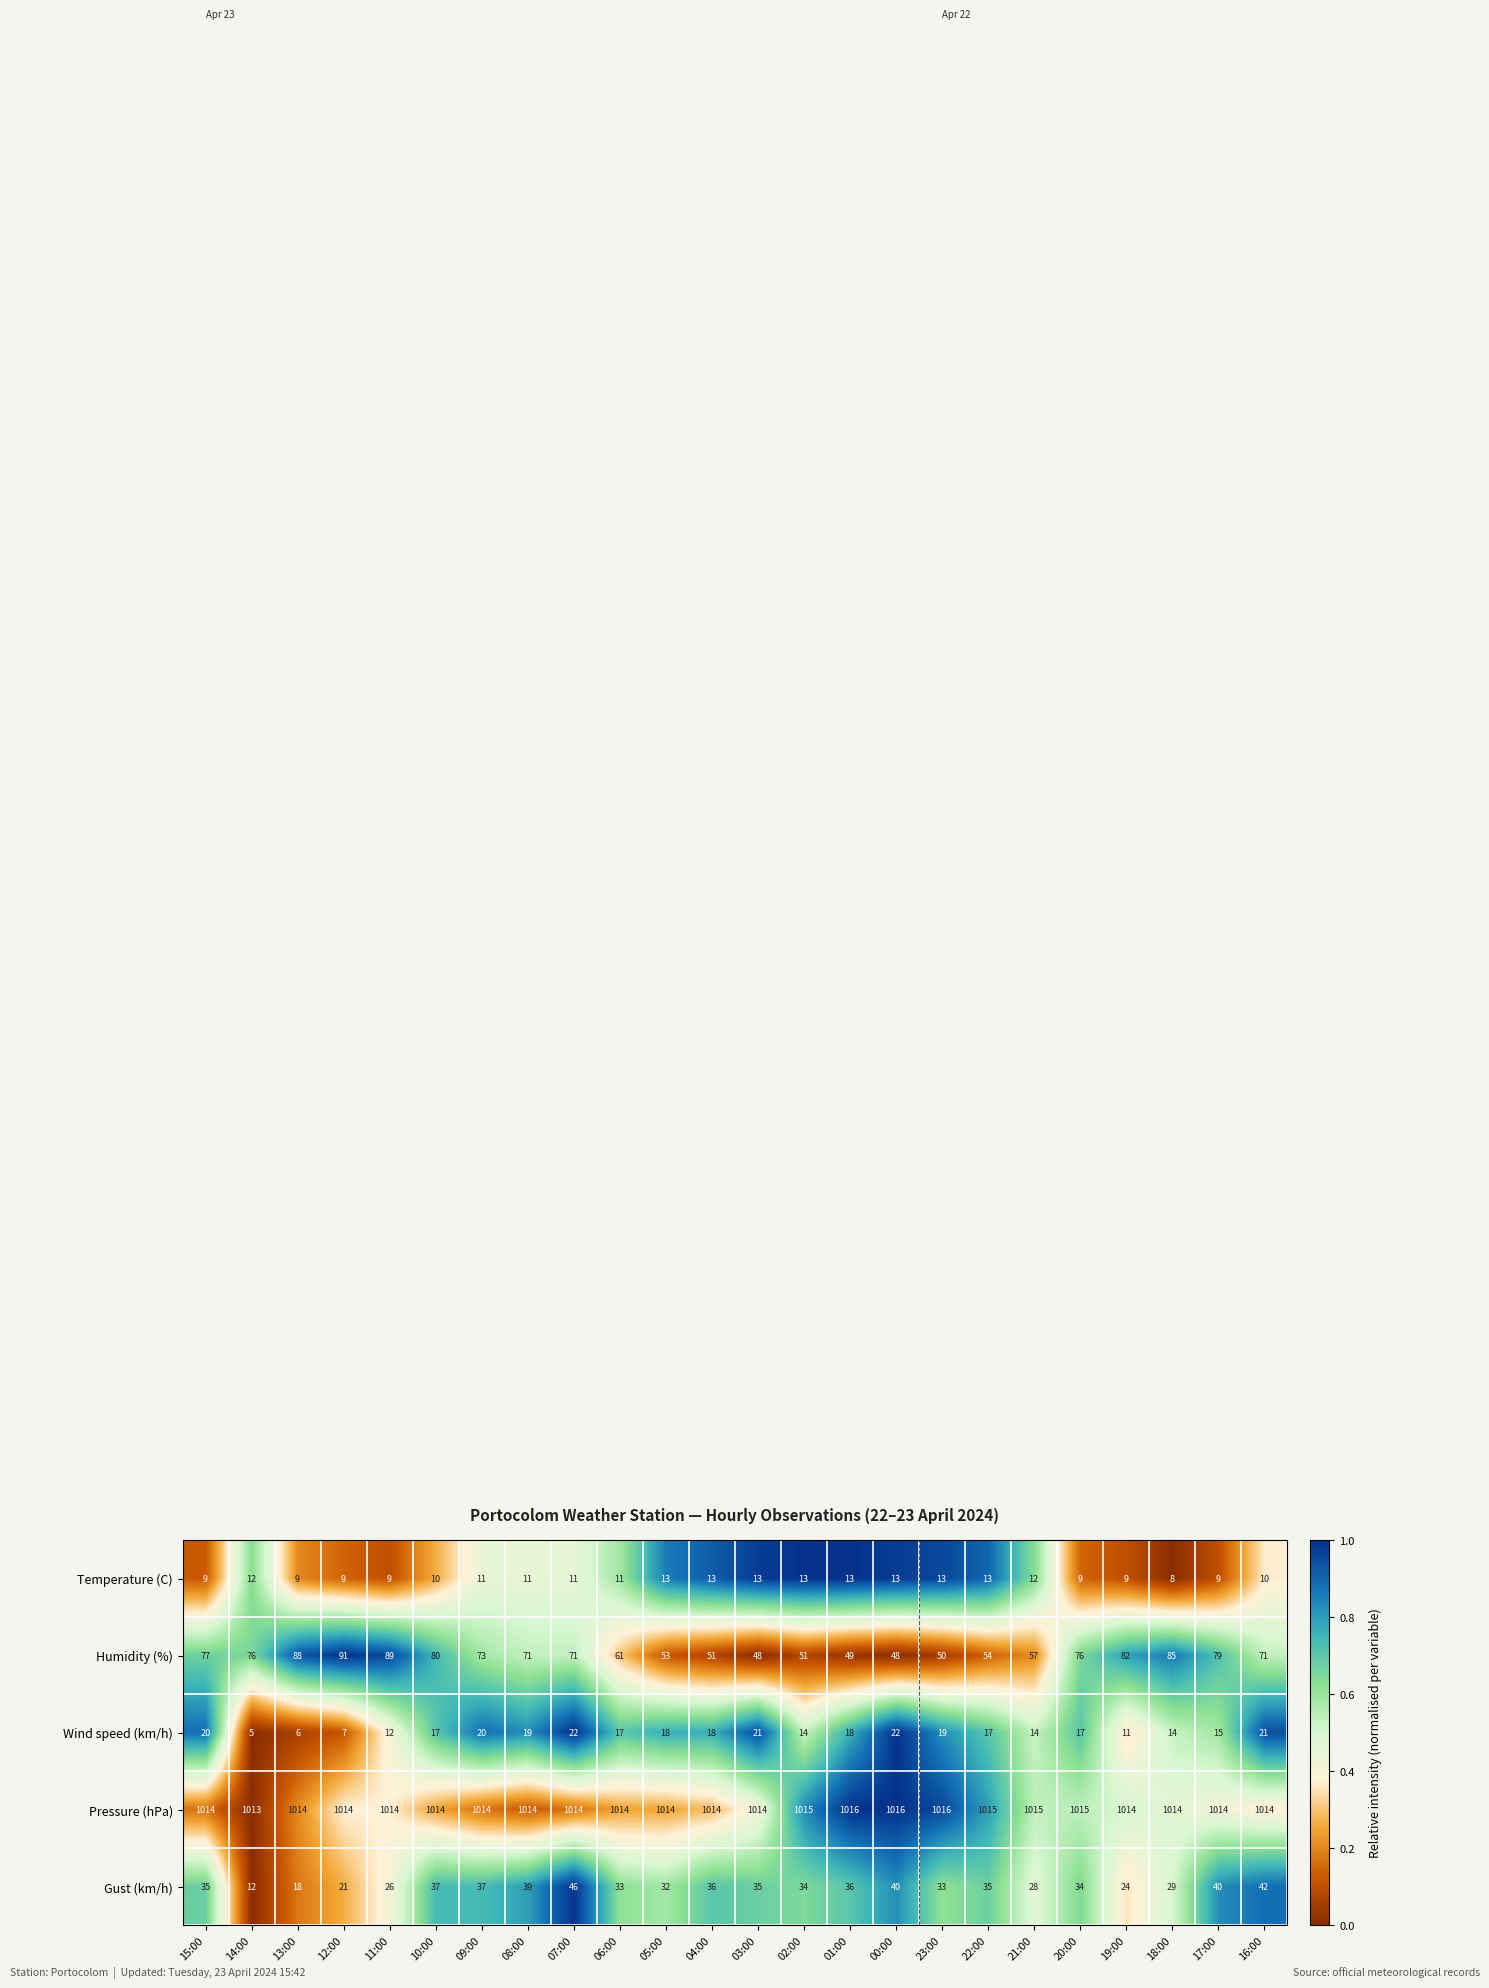

What is the difference between the Wind speed (km/h) values at 02:00 and 13:00?

8